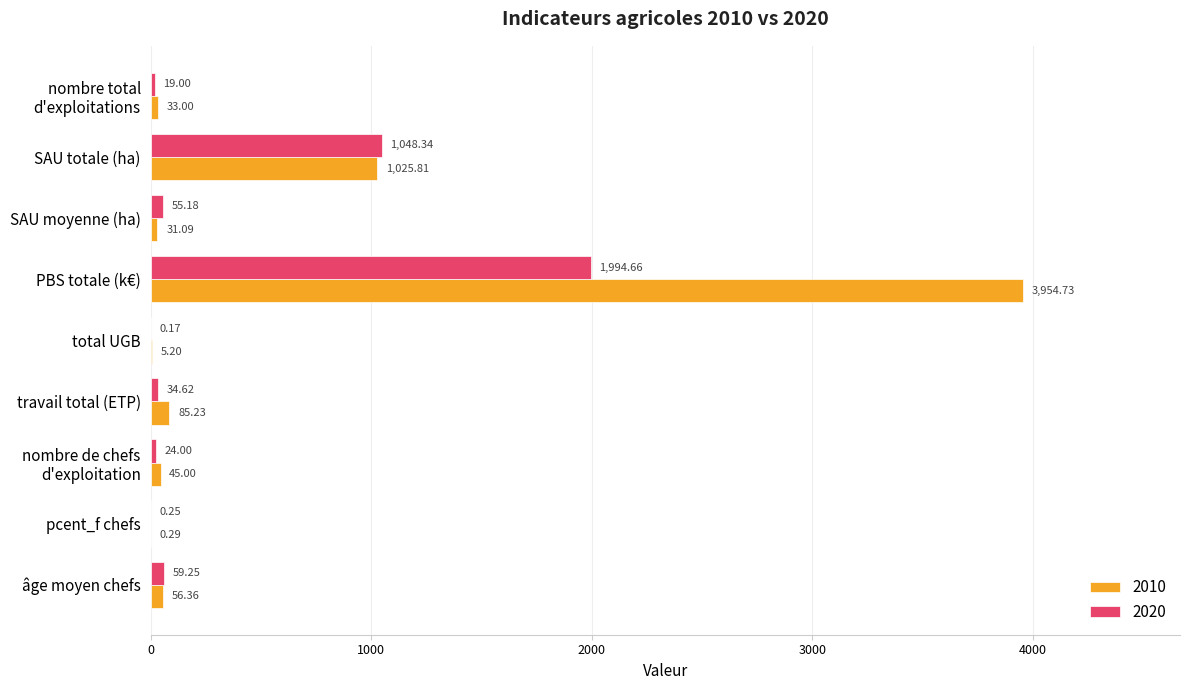

Is the value of 2020 at PBS totale (k€) greater than the value of 2010 at SAU totale (ha)?

Yes